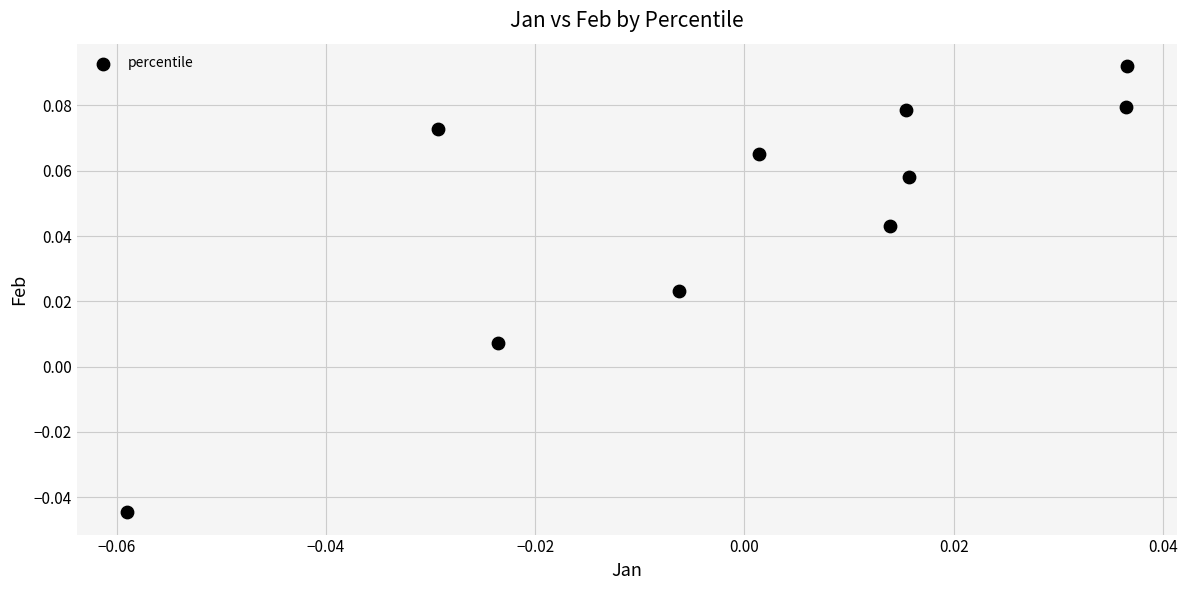

Count the number of points in this scatter plot.

10